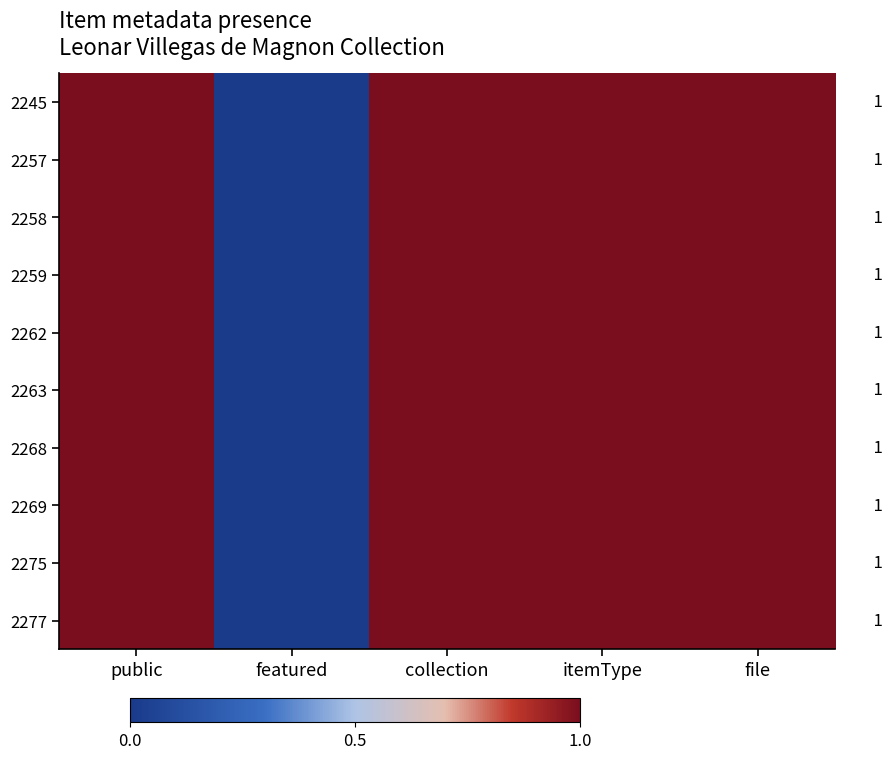

What is the maximum value shown in the chart?

1